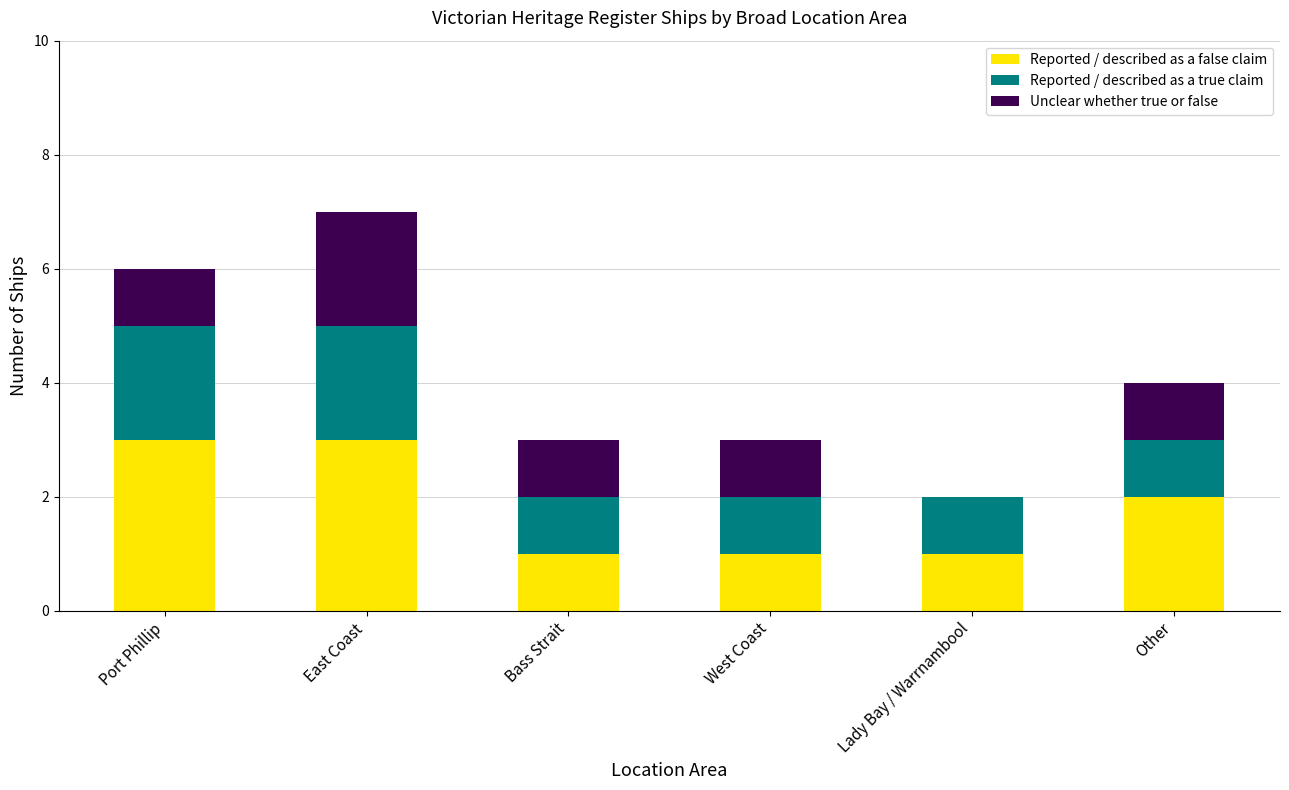

Reading right to left, transcribe the values for Reported / described as a false claim.

Other=2	Lady Bay / Warrnambool=1	West Coast=1	Bass Strait=1	East Coast=3	Port Phillip=3